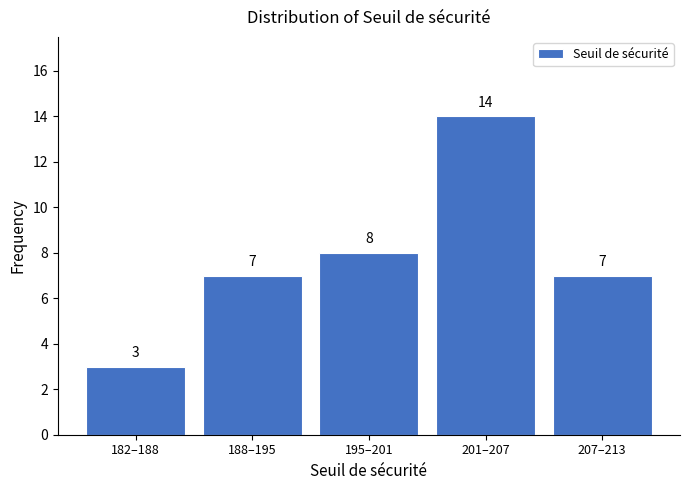

Reading left to right, transcribe all the data shown in this chart.

182–188=3	188–195=7	195–201=8	201–207=14	207–213=7